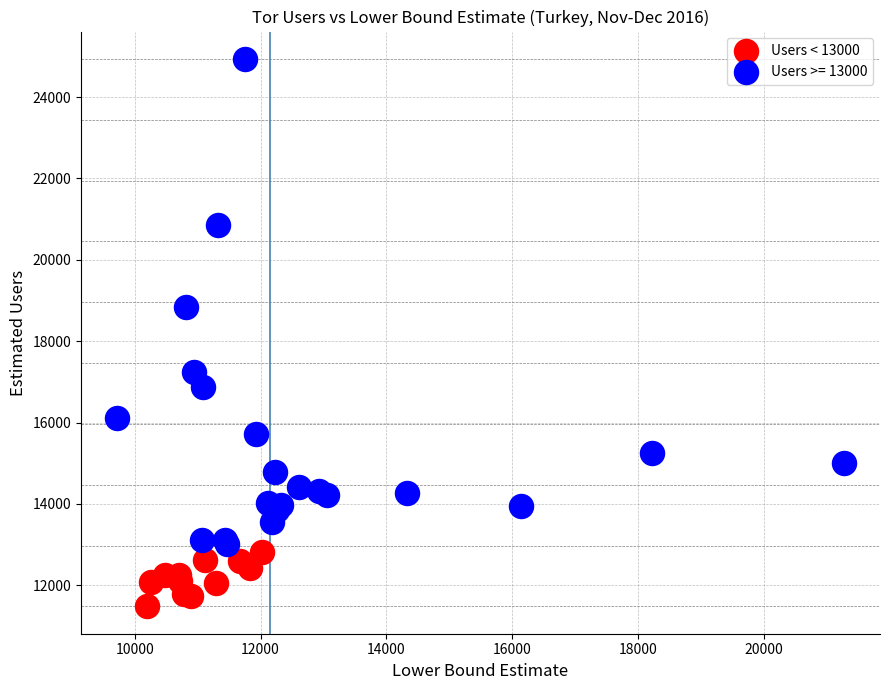

Which series contains the lowest Y value?

Users < 13000